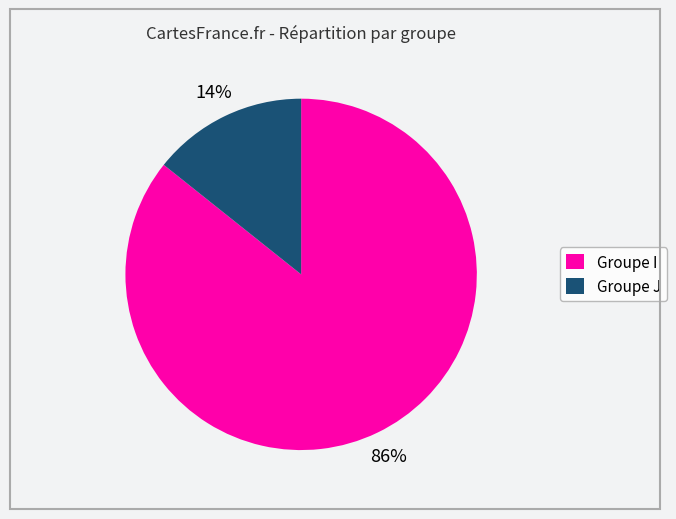

Is there any slice that represents more than half of the pie?

Yes